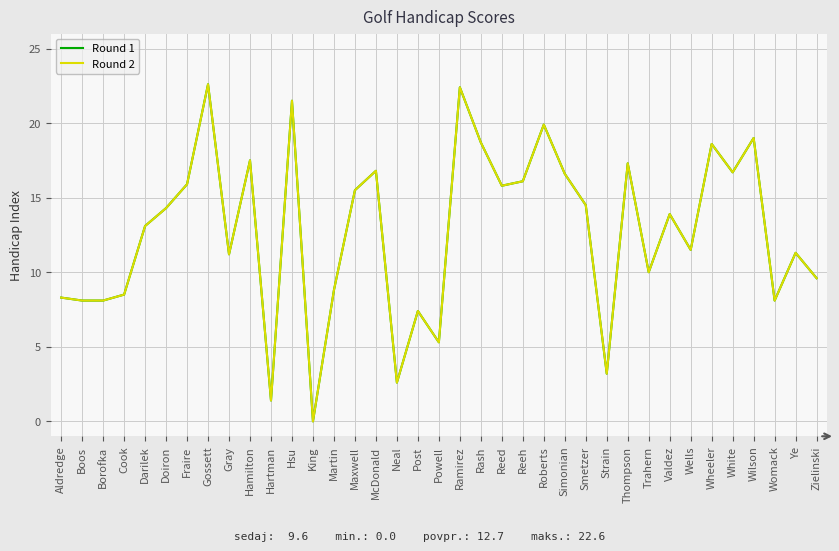

Reading left to right, list all the values displayed in this chart.

Round 1: 8.3	8.1	8.1	8.5	13.1	14.3	15.9	22.6	11.2	17.5	1.4	21.5	0.0	8.8	15.5	16.8	2.6	7.4	5.3	22.4	18.7	15.8	16.1	19.9	16.6	14.5	3.2	17.3	10.0	13.9	11.5	18.6	16.7	19.0	8.1	11.3	9.6
Round 2: 8.3	8.1	8.1	8.5	13.1	14.3	15.9	22.6	11.2	17.5	1.4	21.5	0.0	8.8	15.5	16.8	2.6	7.4	5.3	22.4	18.7	15.8	16.1	19.9	16.6	14.5	3.2	17.3	10.0	13.9	11.5	18.6	16.7	19.0	8.1	11.3	9.6